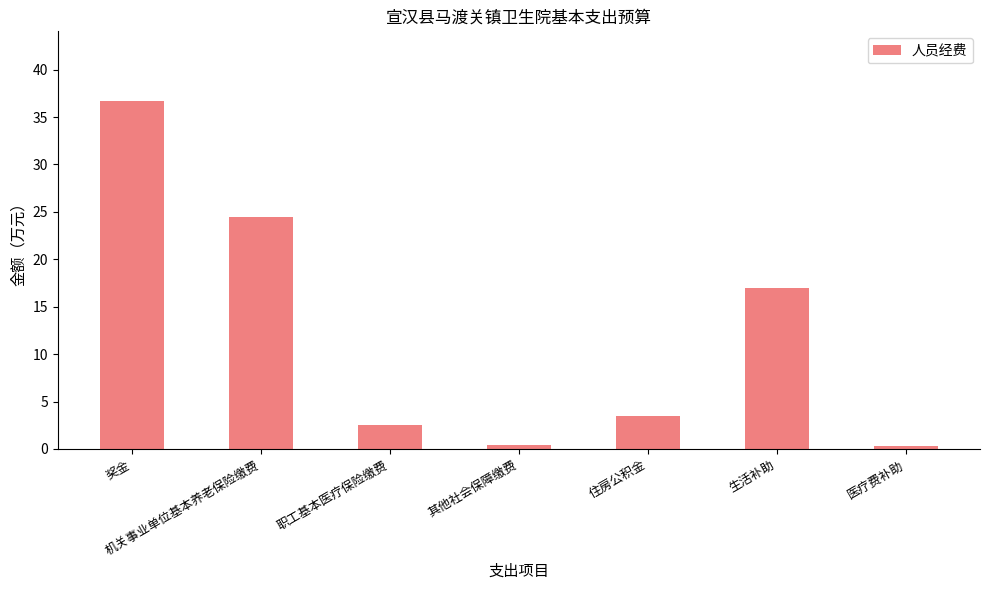

What is the greatest value displayed?

36.7